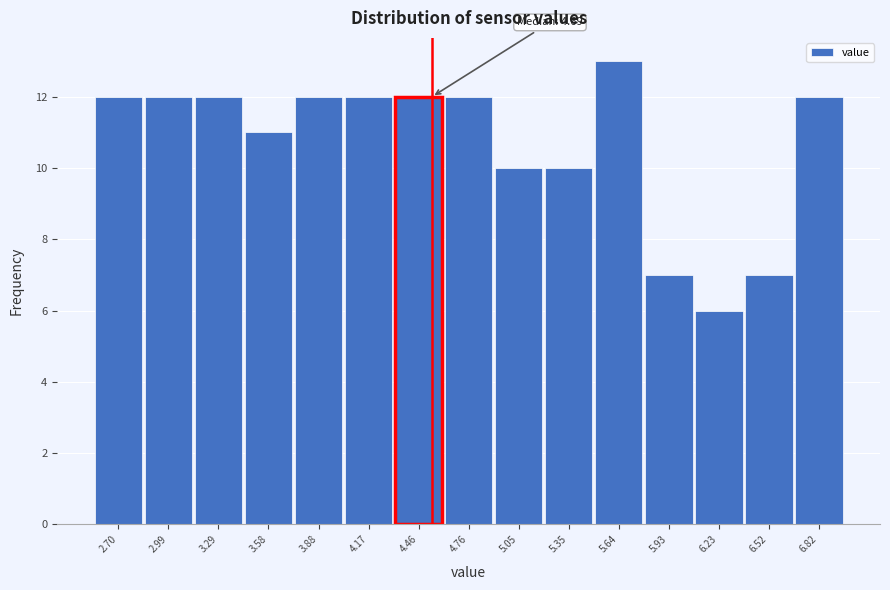

Reading right to left, extract all data points from this chart.

12	7	6	7	13	10	10	12	12	12	12	11	12	12	12